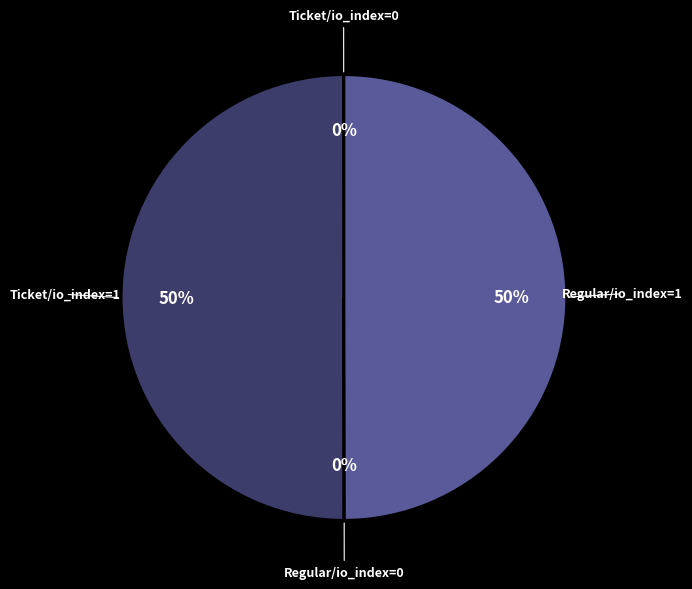

True or false: Ticket/io_index=1 accounts for 39% of the total.

False